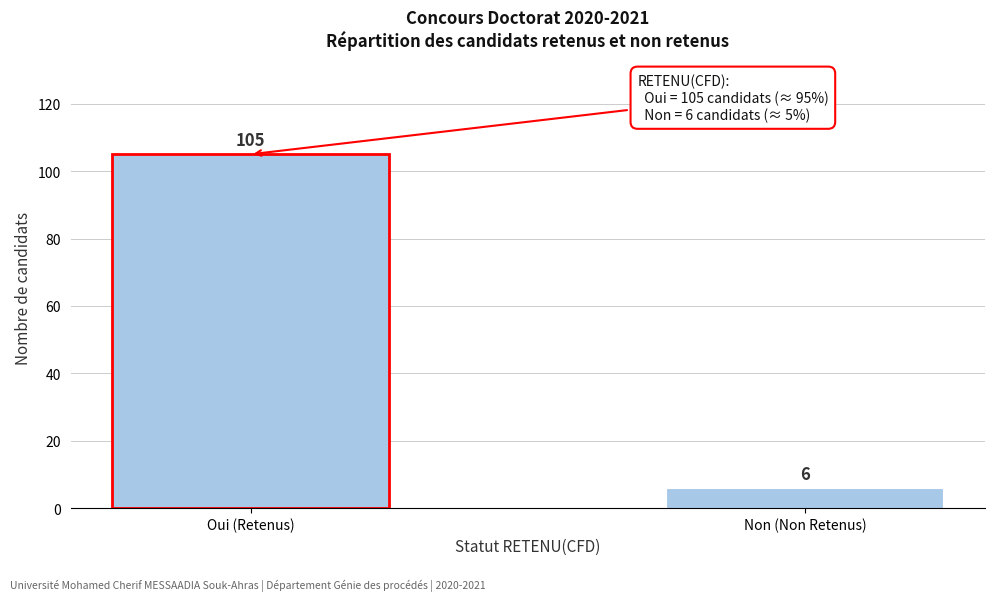

Reading left to right, extract all data points from this chart.

Oui (Retenus)=105	Non (Non Retenus)=6